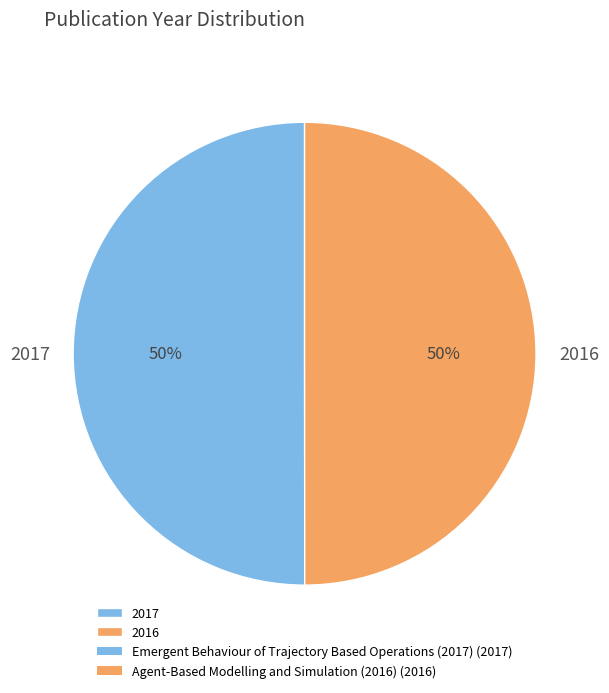

Count the number of slices in the pie.

2